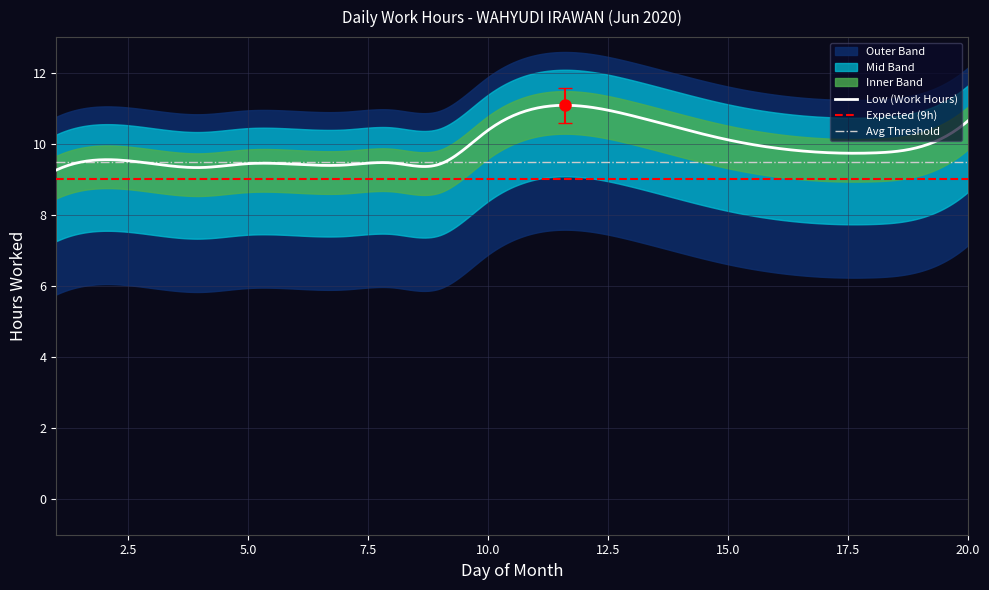

The chart shows a value of 4.0 at 7. True or false?

False